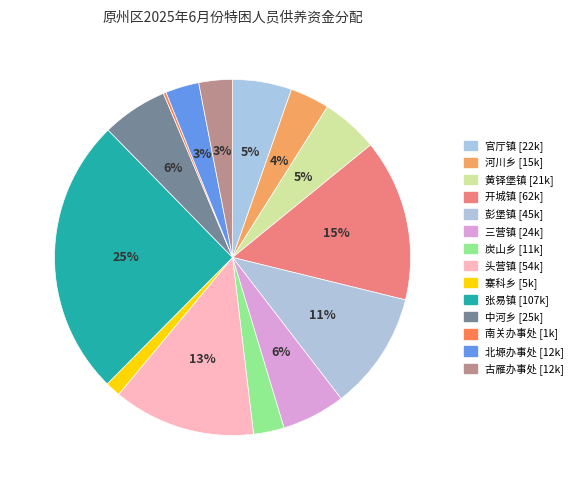

To the nearest percent, what portion does 河川乡 represent?

4%